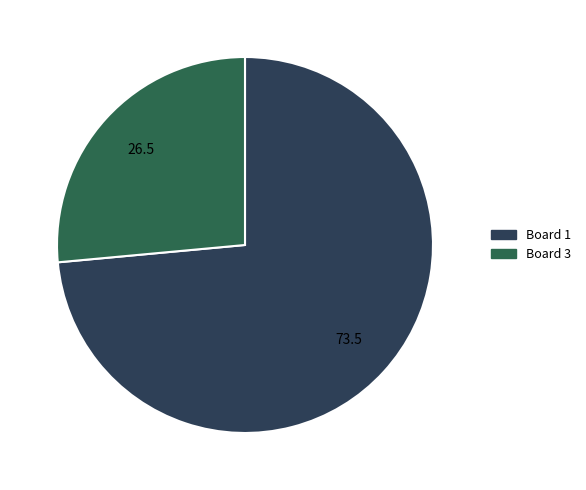

Which has a higher value, Board 1 or Board 3?

Board 1